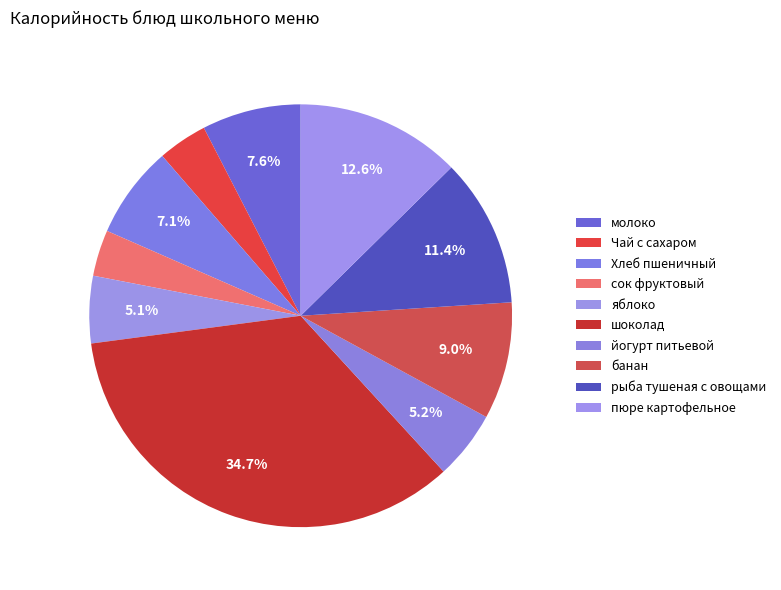

Approximately how many times larger is the value at яблоко compared to шоколад?

0.1